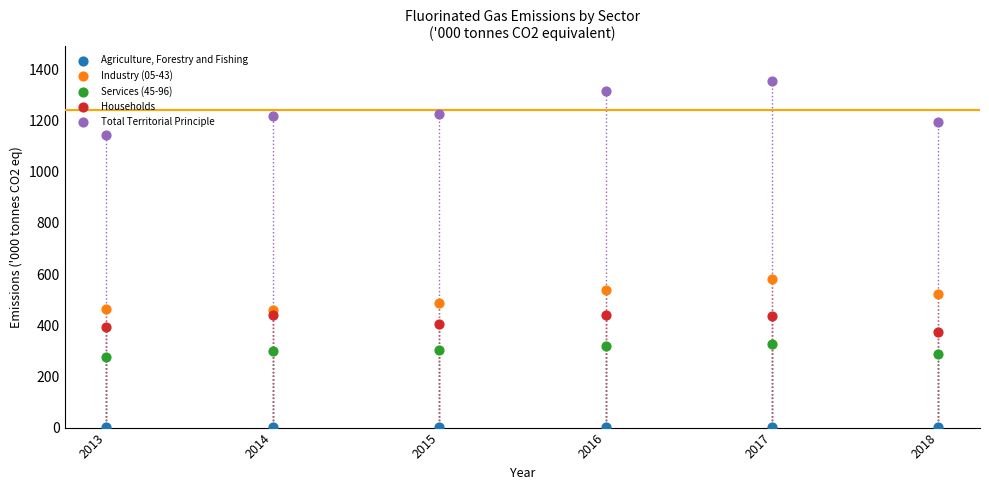

Which series contains the lowest Y value?

Agriculture, Forestry and Fishing